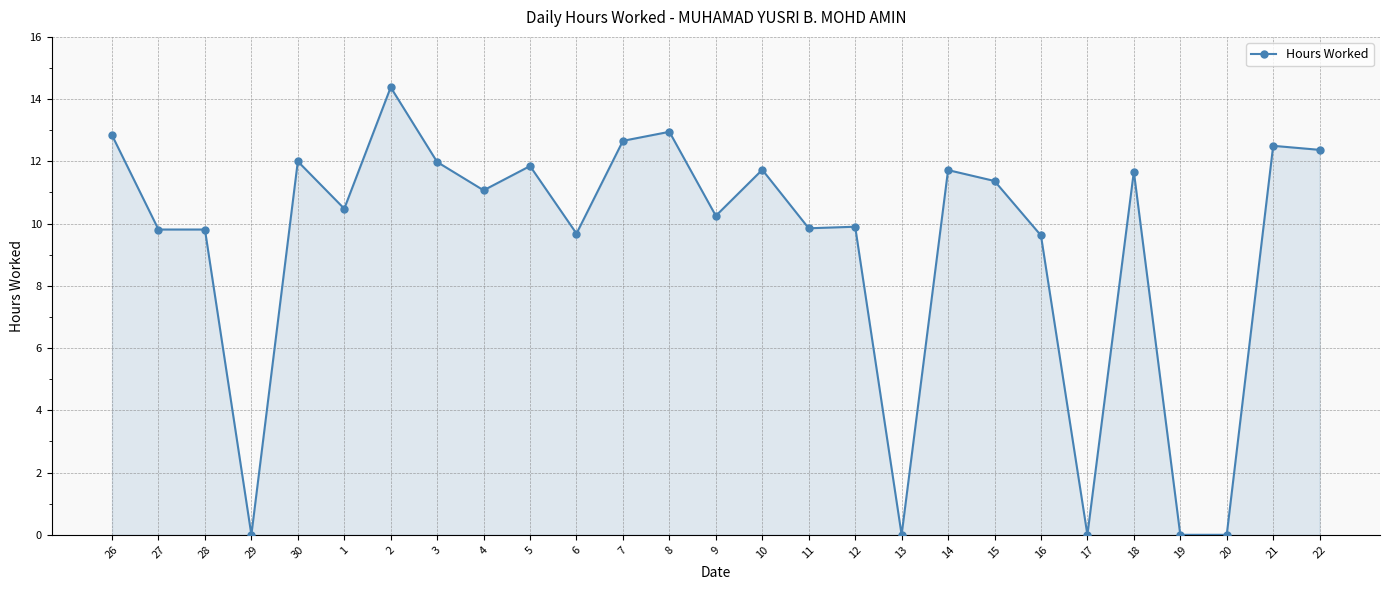

What is the change in value from 26 to 27?

-3.0